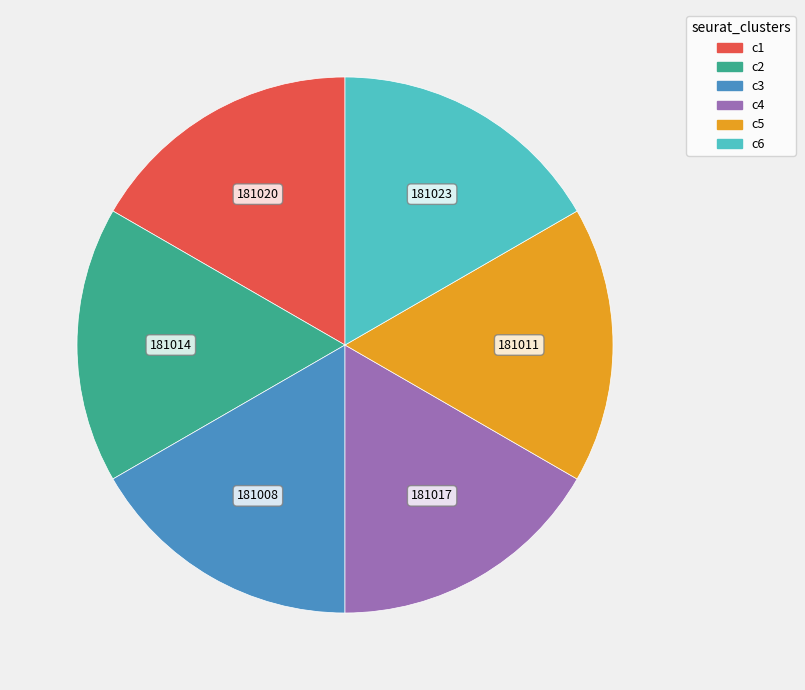

Does any single category account for the majority?

No